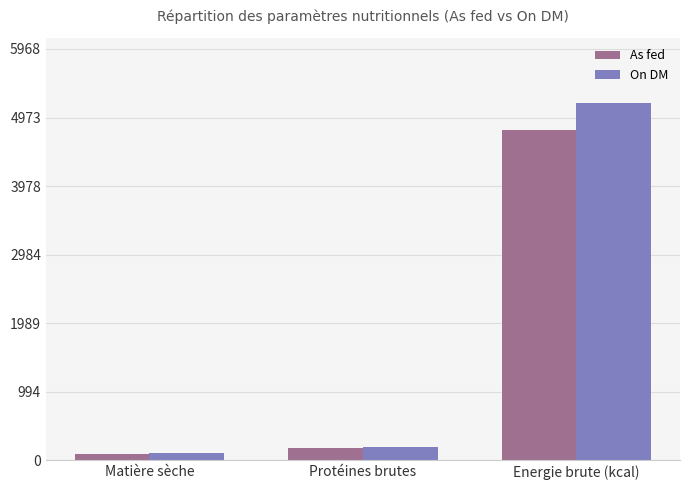

At how many categories does at least one series exceed 1777?

1